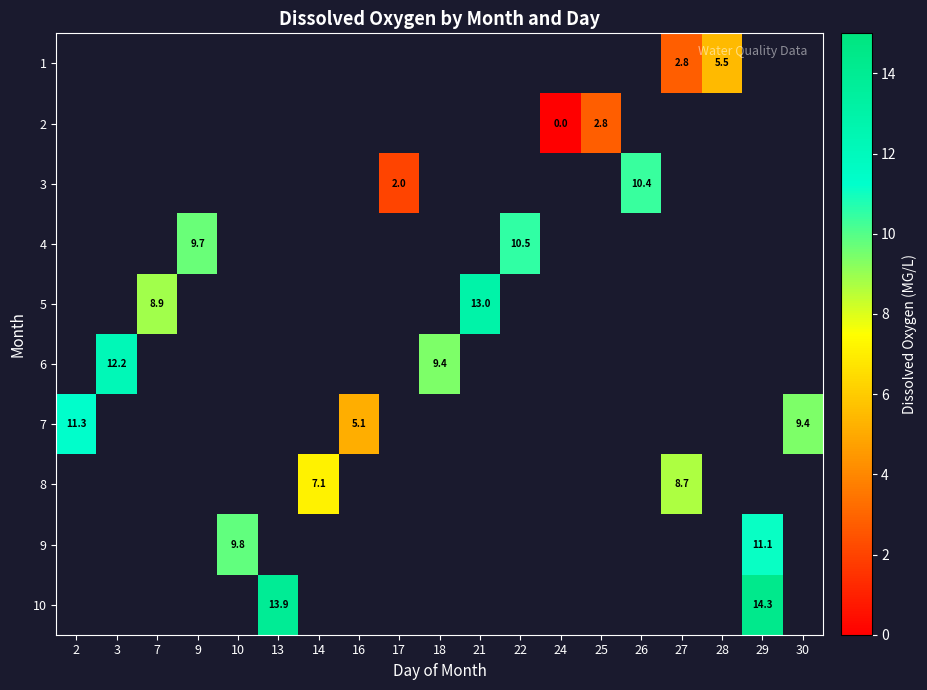

Count the number of data series in this chart.

10